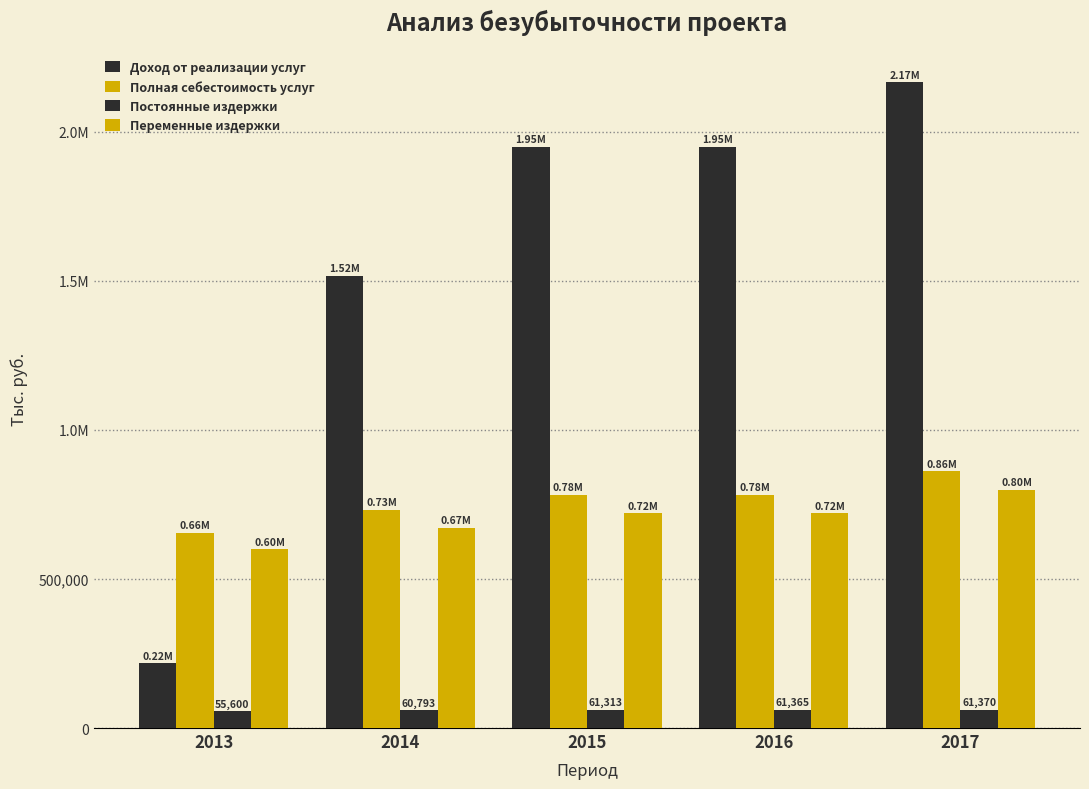

Does the chart contain stacked bars?

No